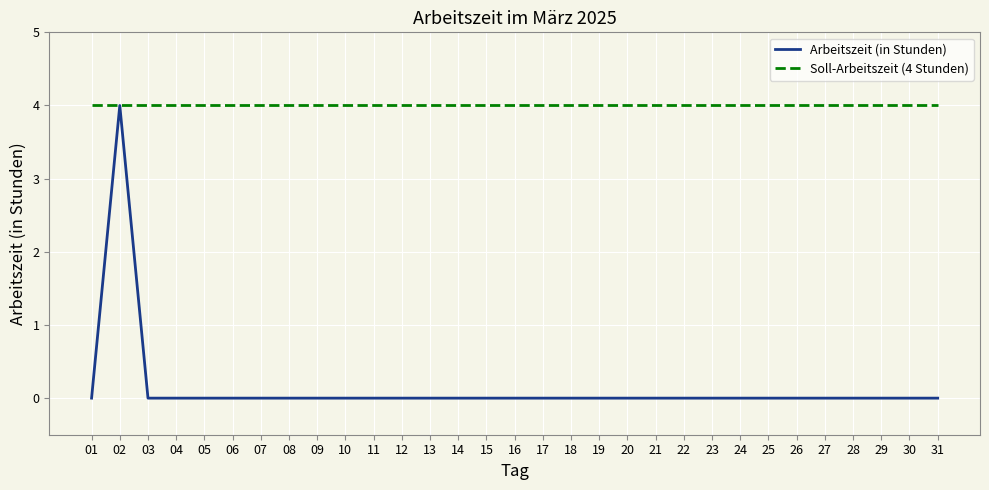

Reading right to left, transcribe all the data shown in this chart.

Arbeitszeit (in Stunden): 31=0	30=0	29=0	28=0	27=0	26=0	25=0	24=0	23=0	22=0	21=0	20=0	19=0	18=0	17=0	16=0	15=0	14=0	13=0	12=0	11=0	10=0	09=0	08=0	07=0	06=0	05=0	04=0	03=0	02=4	01=0
Soll-Arbeitszeit (4 Stunden): 31=4	30=4	29=4	28=4	27=4	26=4	25=4	24=4	23=4	22=4	21=4	20=4	19=4	18=4	17=4	16=4	15=4	14=4	13=4	12=4	11=4	10=4	09=4	08=4	07=4	06=4	05=4	04=4	03=4	02=4	01=4